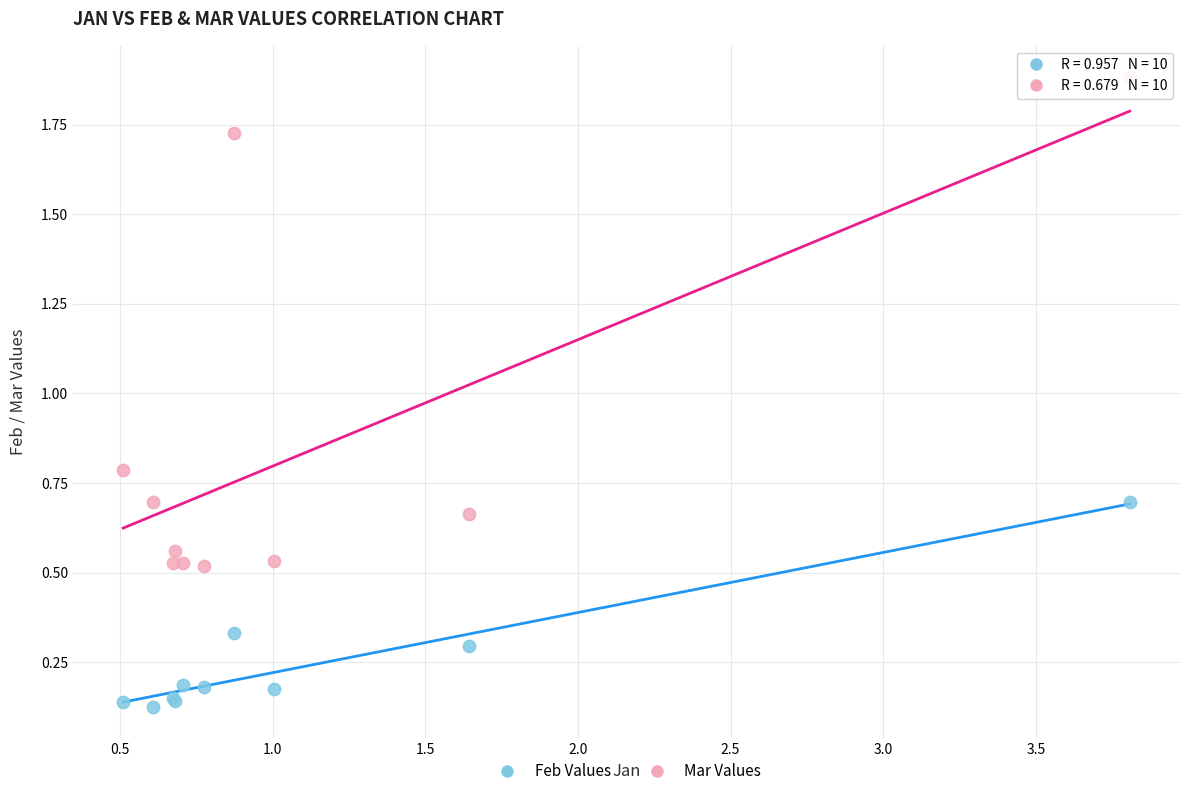

Across all series, what Y value is closest to 1?

0.8